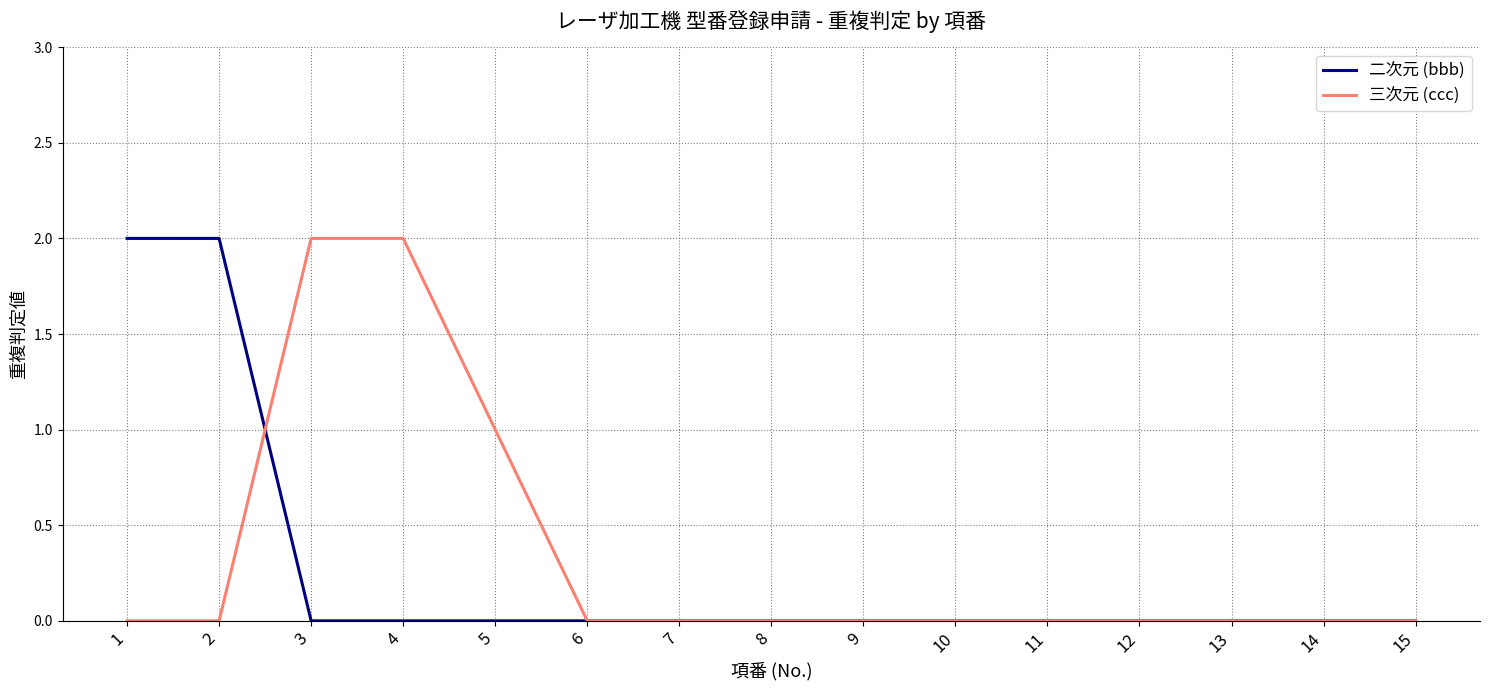

What is the spread (max minus min) of values at 5?

1